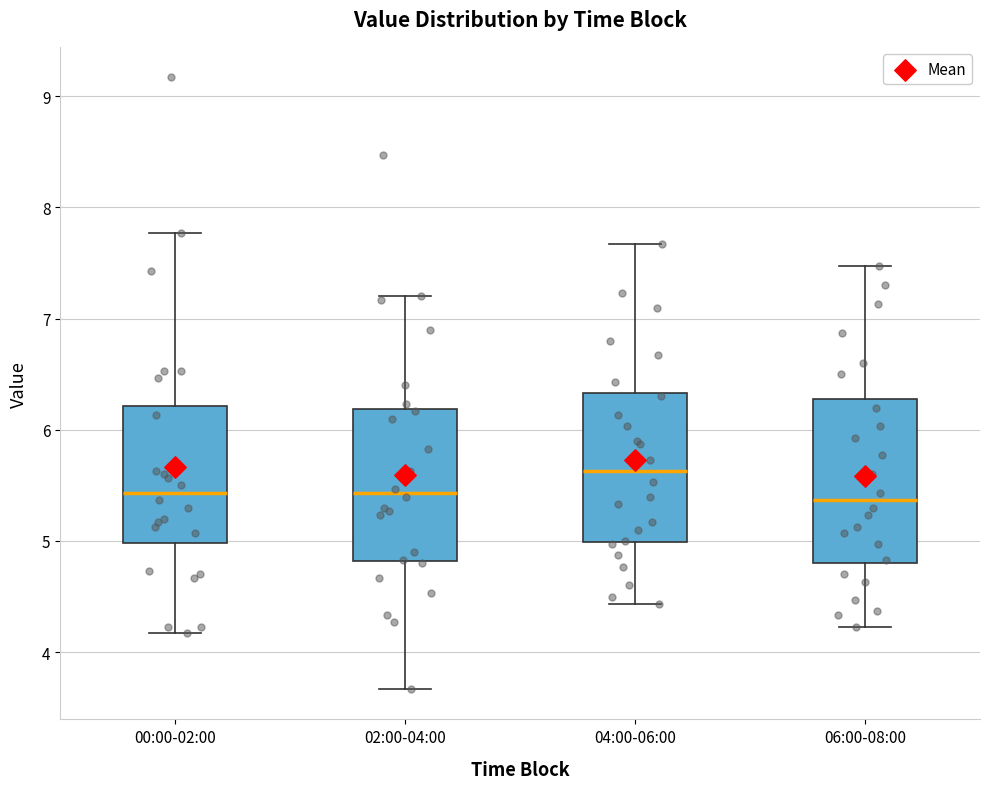

Which box's median line is the highest?

04:00-06:00